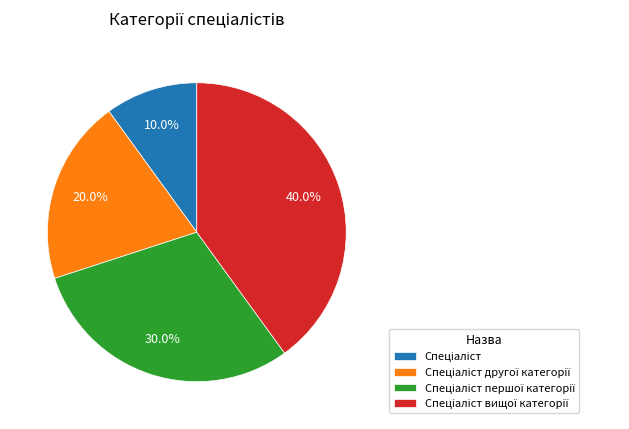

Is there a majority slice in this chart?

No